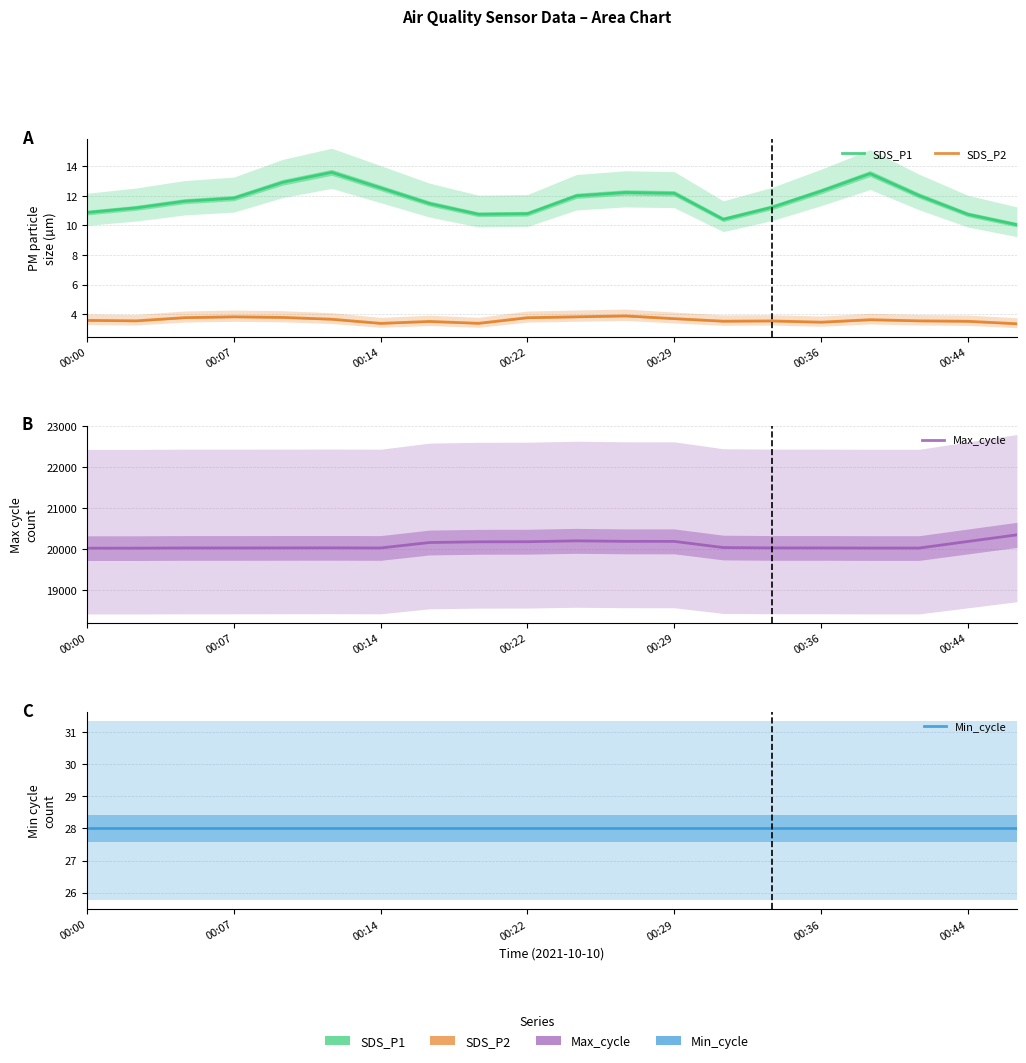

The Min_cycle series shows 45.3 at 00:29. True or false?

False